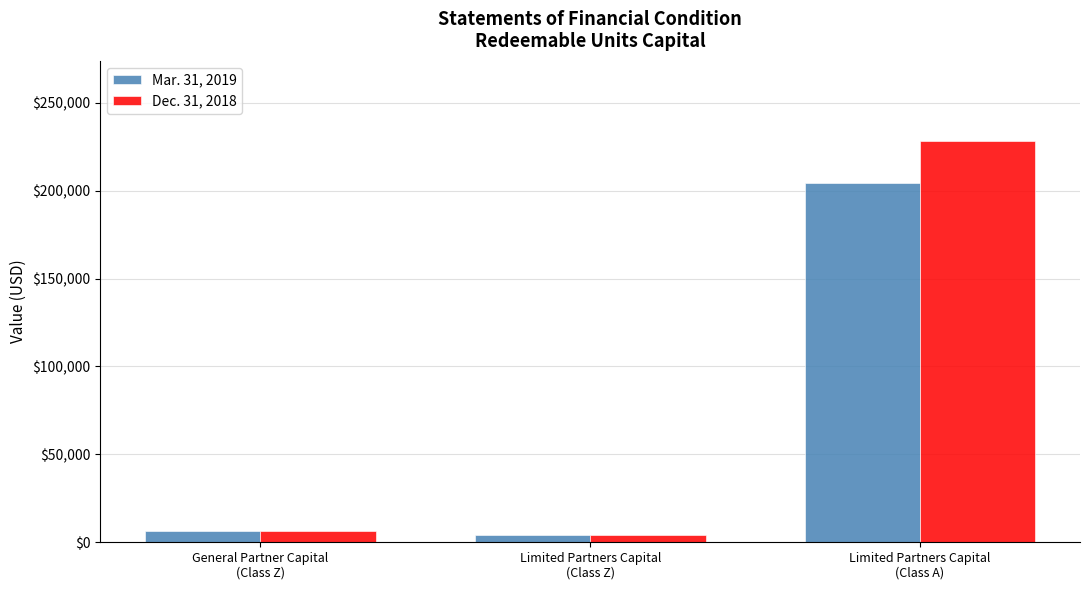

Count the number of data series in this chart.

2